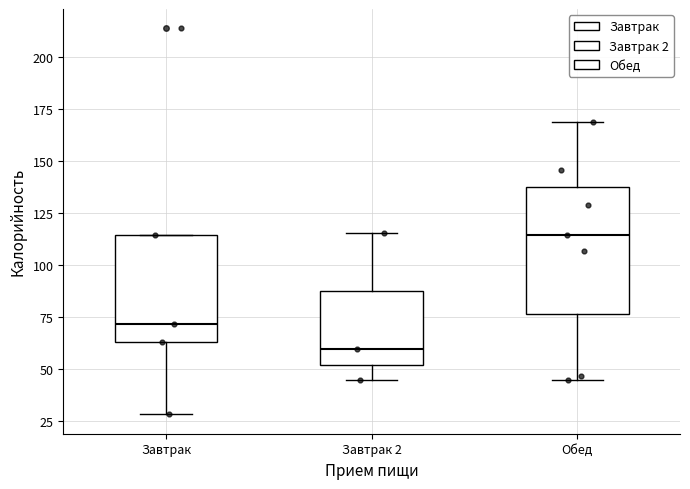

Reading left to right, read every box against the y-axis: the position of its median line, the range the box covers, and the ends of its whiskers. The values are not printed on the chart, so give them approximately, as read against the axis.

Завтрак: median 70, box 65 to 115, whiskers 30 to 115
Завтрак 2: median 60, box 50 to 90, whiskers 45 to 115
Обед: median 115, box 75 to 135, whiskers 45 to 170